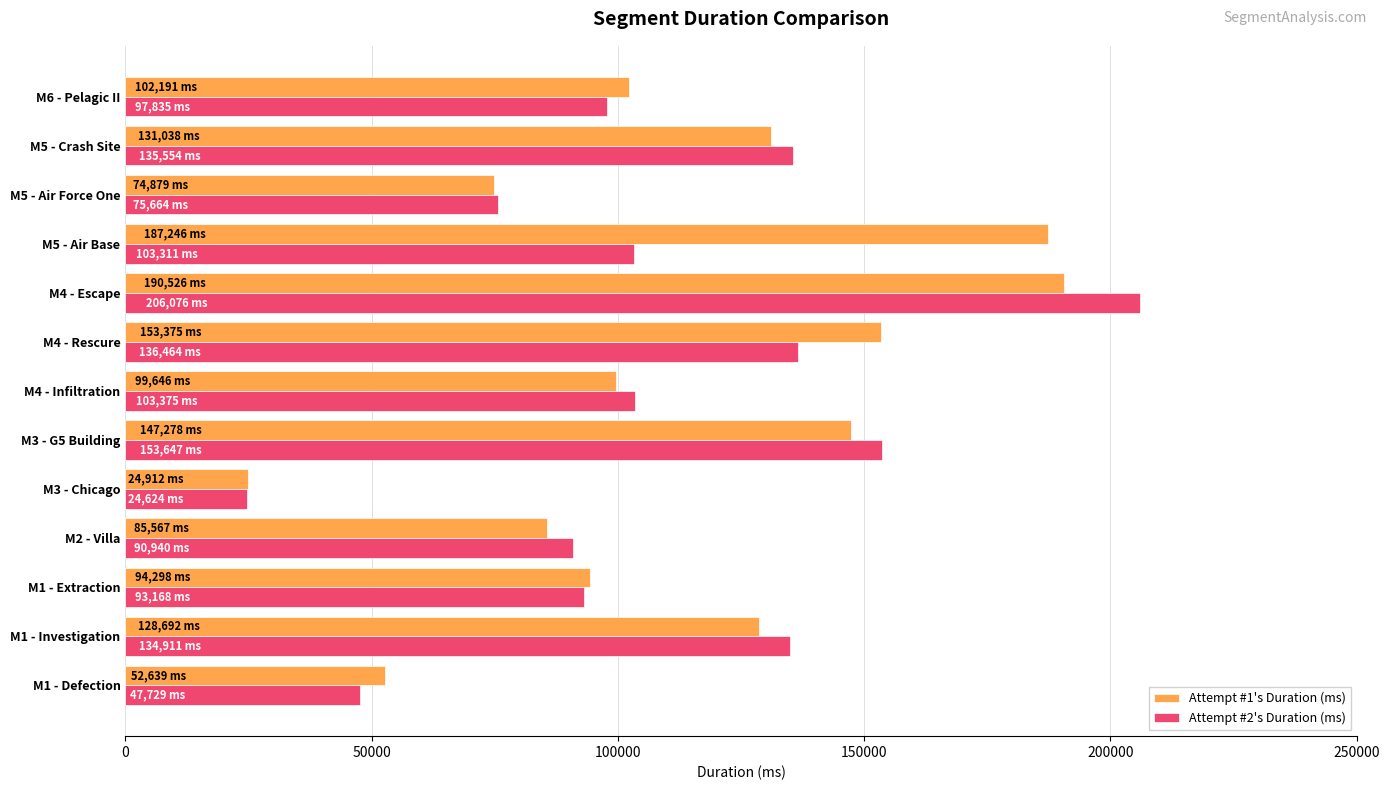

What is the difference between the highest and lowest values at M1 - Investigation?

6219